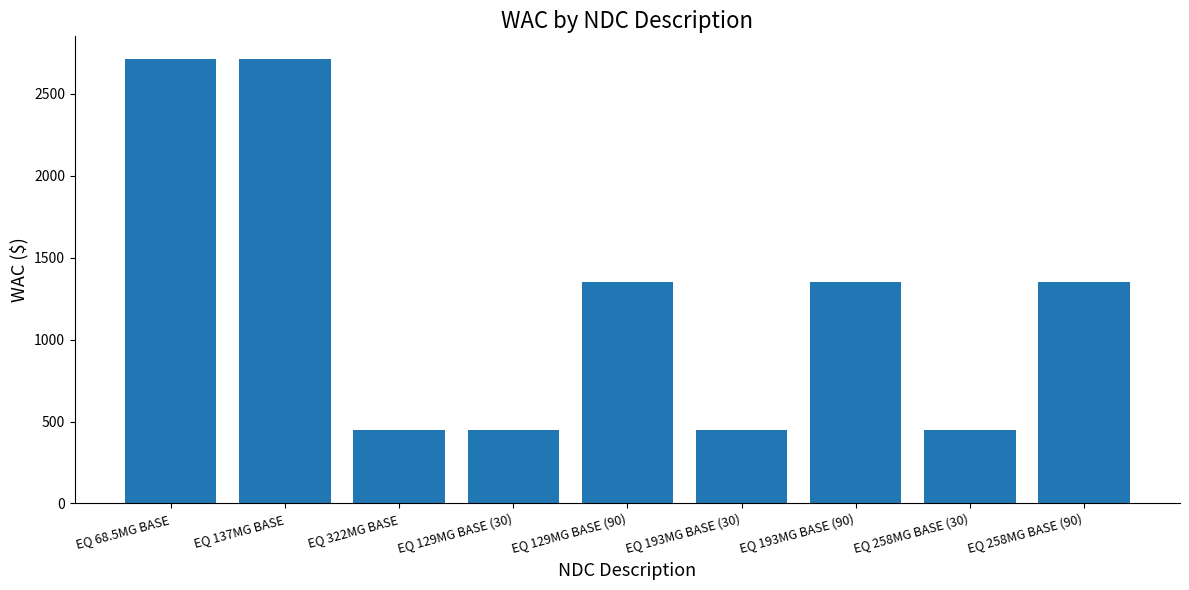

What is the sum of the values at EQ 129MG BASE (30) and EQ 258MG BASE (90)?

1800